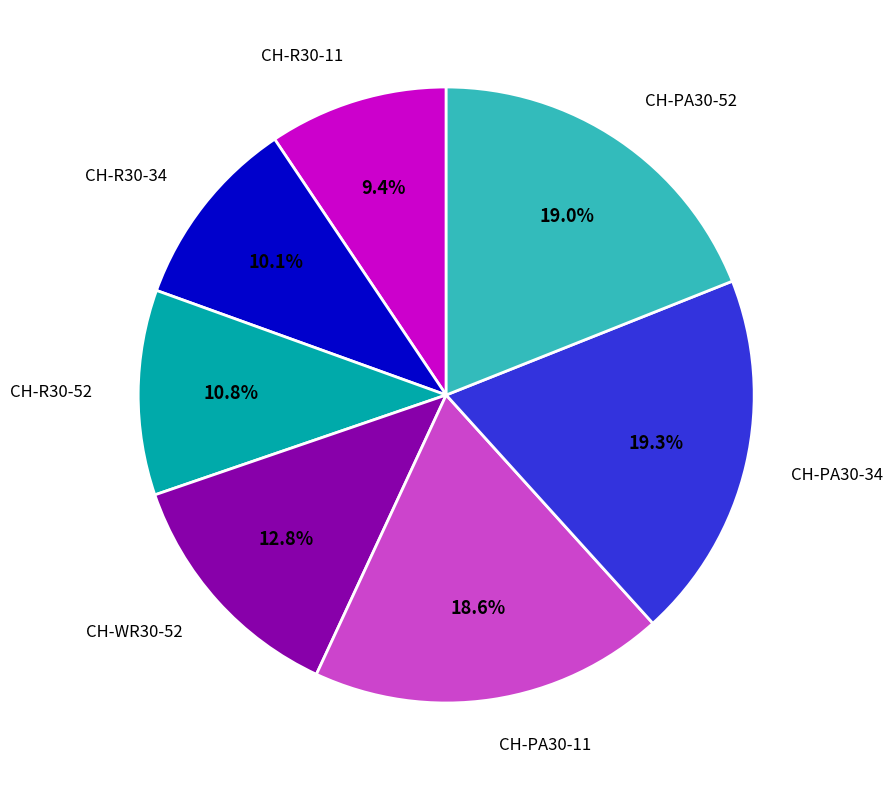

Do CH-PA30-11 and CH-R30-52 together represent more than half of the pie?

No